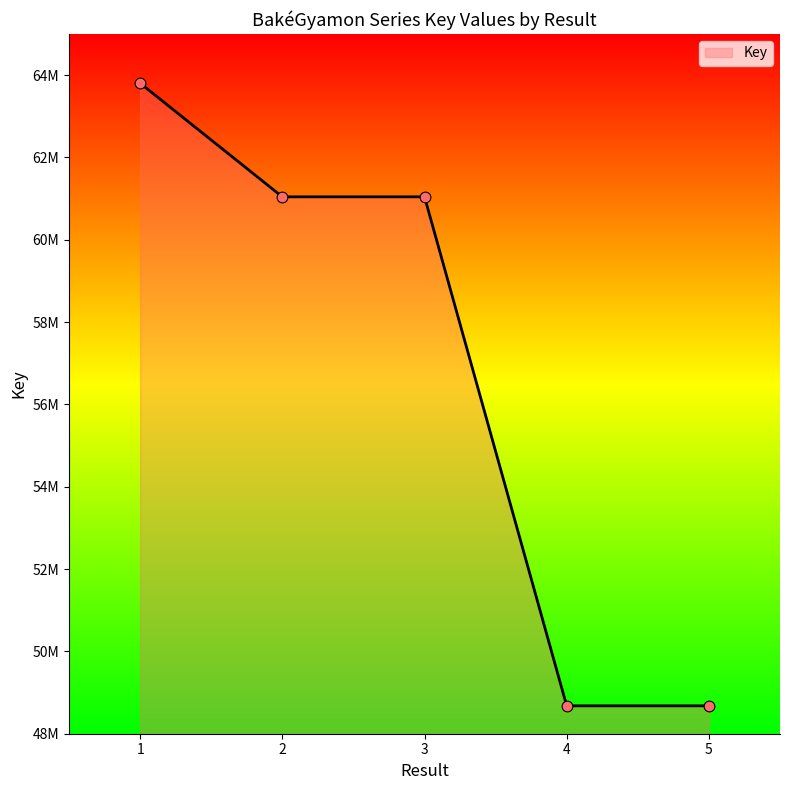

Between 2 and 3, which is larger?

2